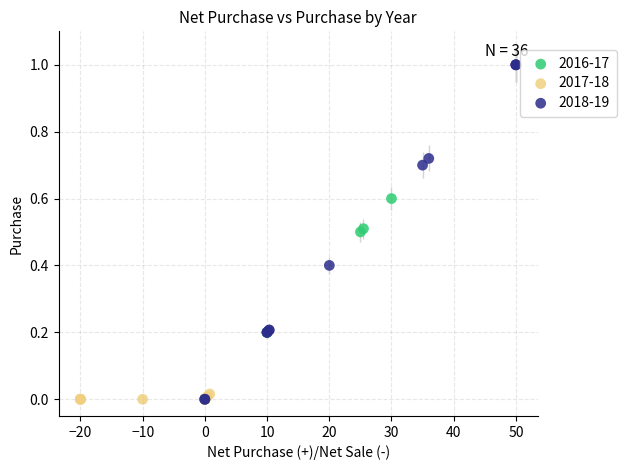

Which series reaches the maximum Y coordinate?

2018-19